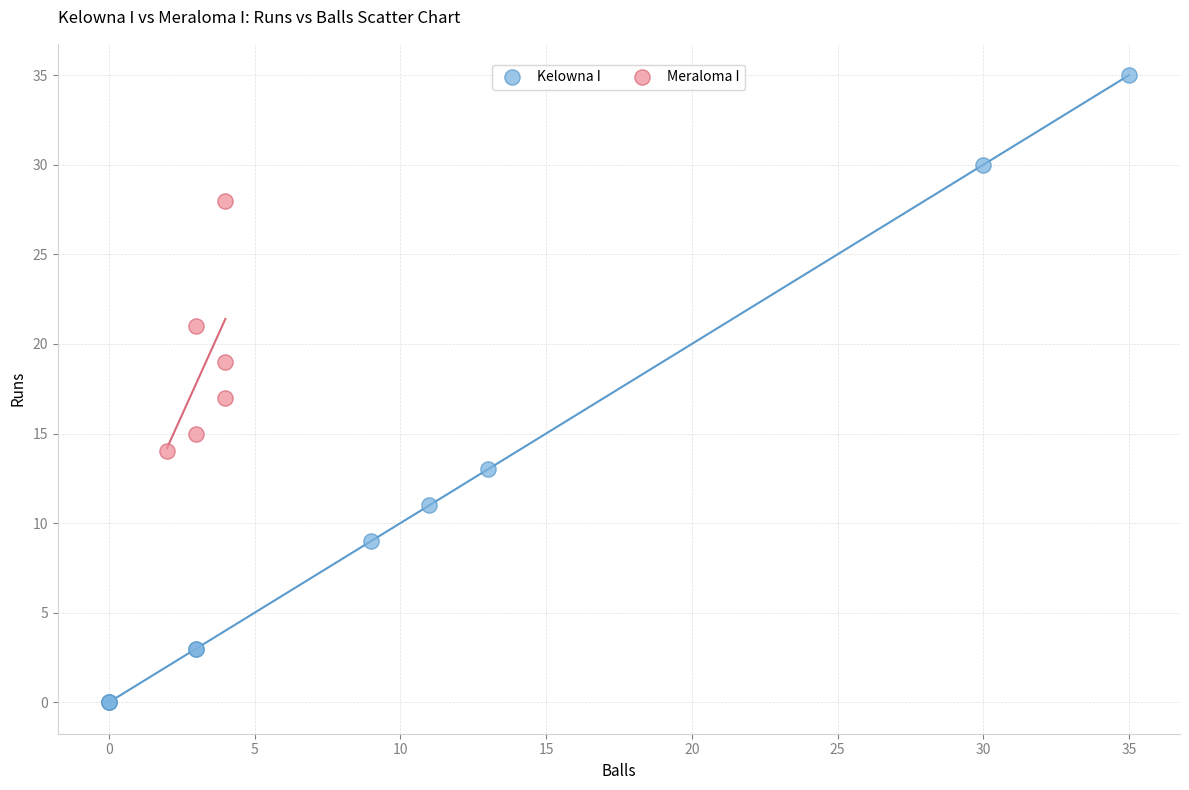

Which series contains the lowest Y value?

Kelowna I